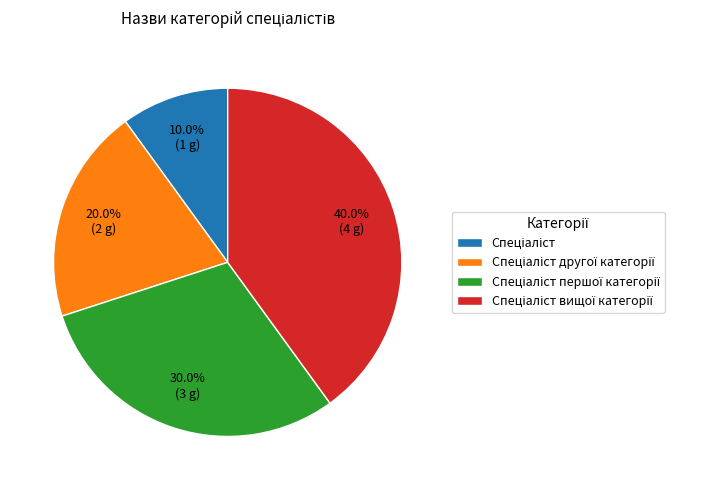

Does any single category account for the majority?

No